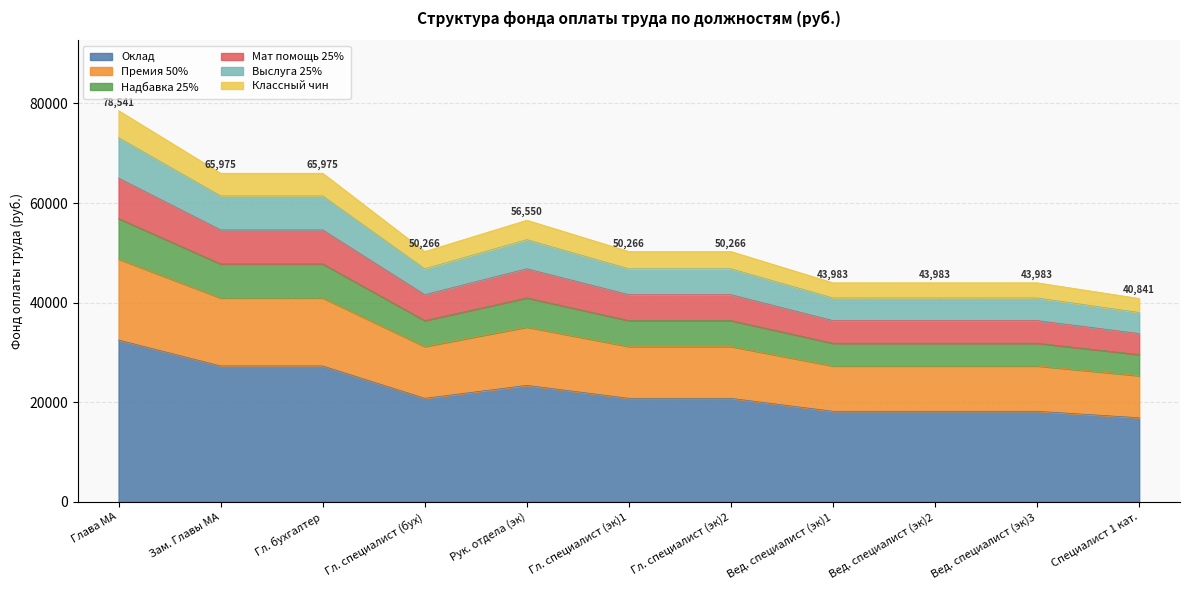

Does the chart have visible grid lines?

Yes